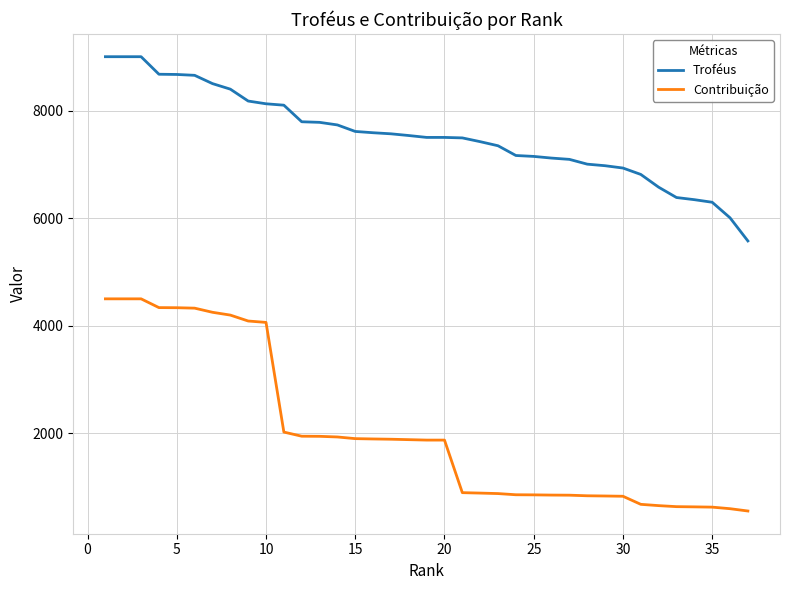

Is this an area chart (filled region under the line)?

No